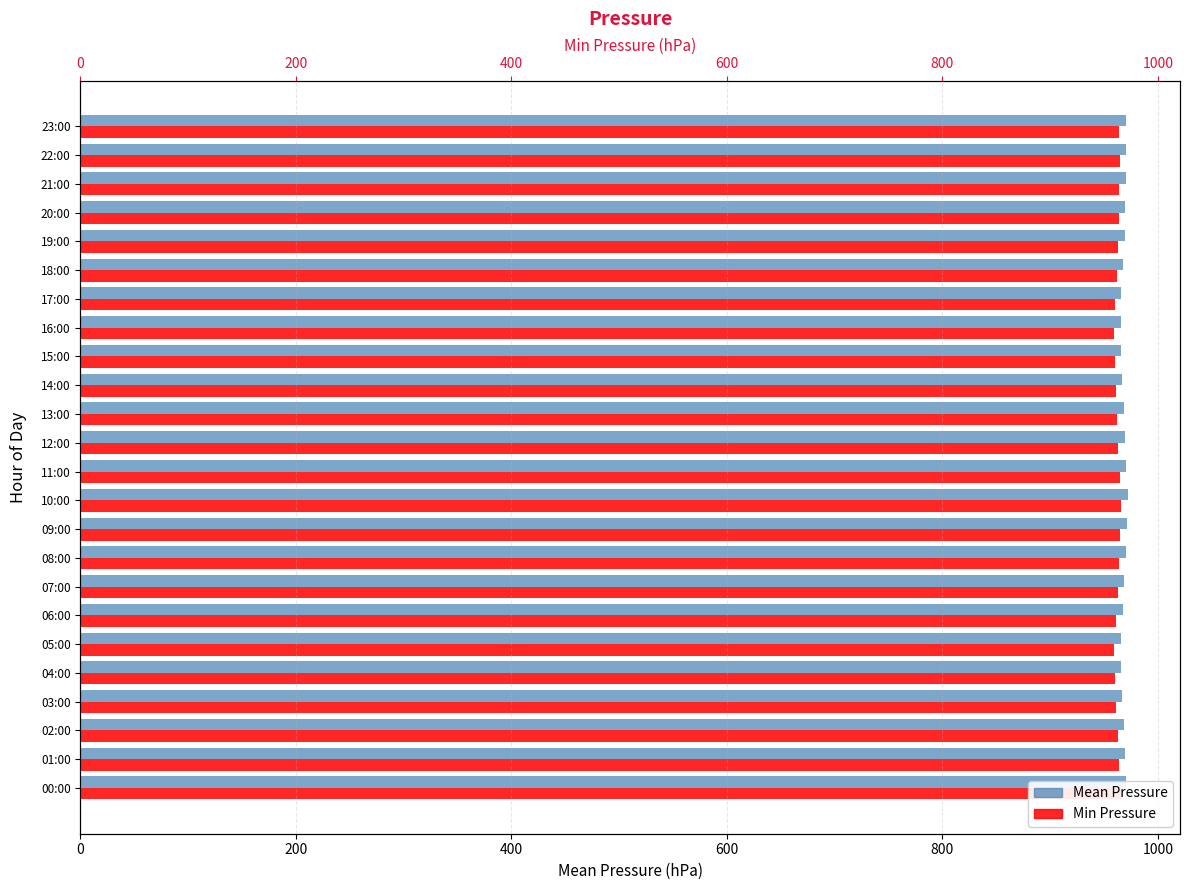

What position from the right is 20:00?

4